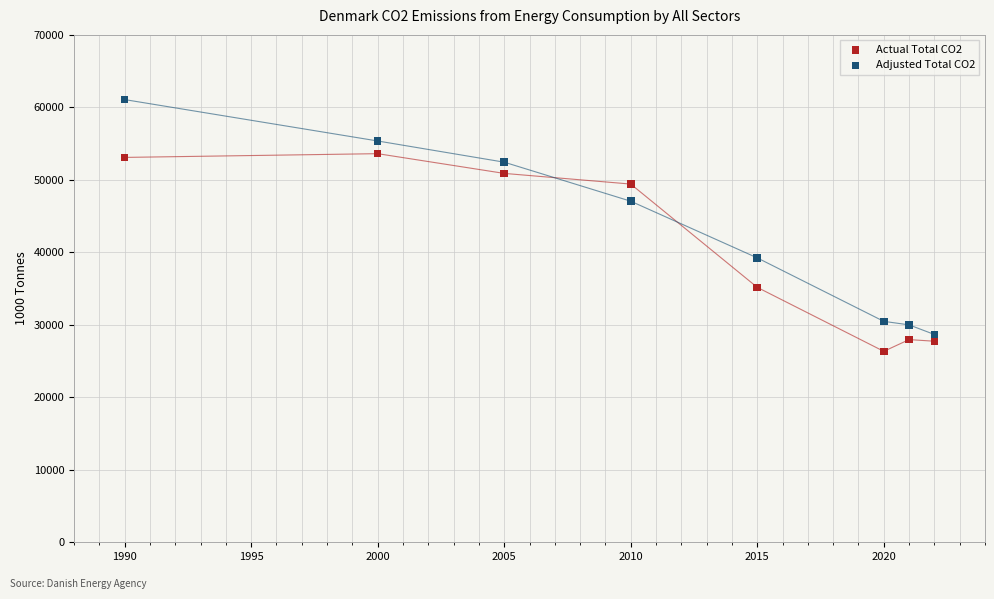

Which series contains the highest Y value?

Adjusted Total CO2